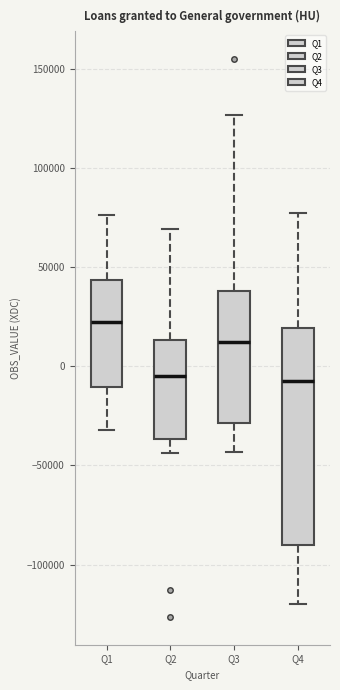

Reading left to right, read every box against the y-axis: the position of its median line, the range the box covers, and the ends of its whiskers. The values are not printed on the chart, so give them approximately, as read against the axis.

Q1: median 20000, box -10000 to 45000, whiskers -30000 to 75000
Q2: median -5000, box -35000 to 15000, whiskers -45000 to 70000
Q3: median 10000, box -30000 to 40000, whiskers -45000 to 125000
Q4: median -5000, box -90000 to 20000, whiskers -120000 to 80000